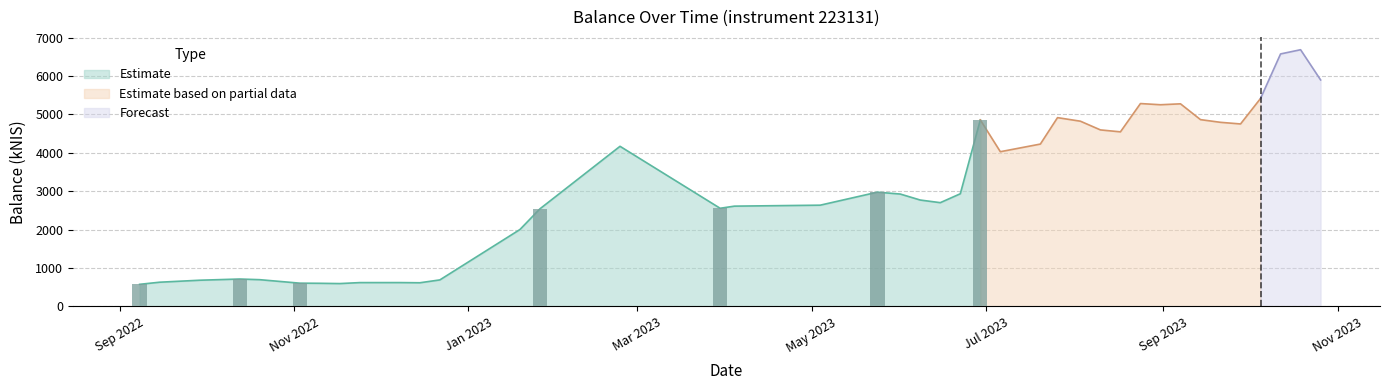

What is the minimum value shown in the chart?

577.2